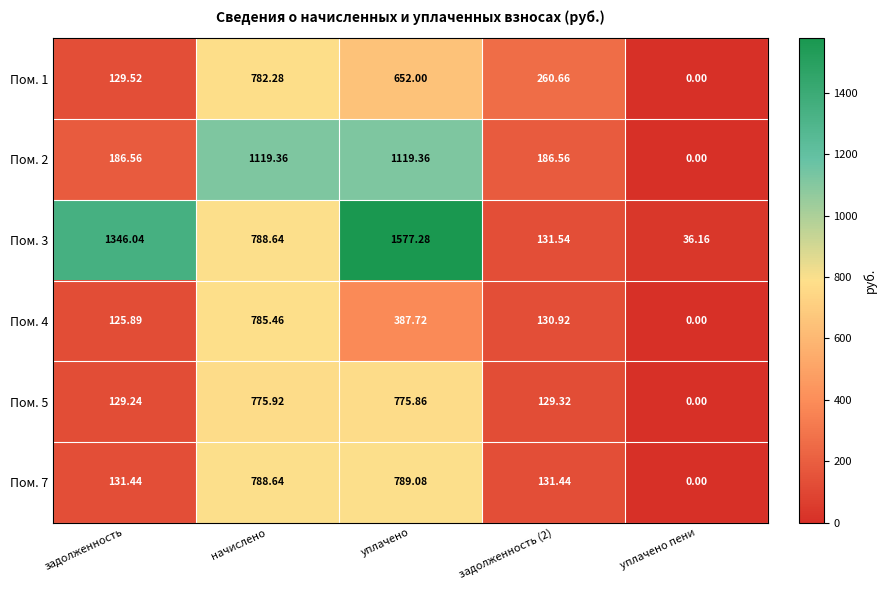

How many distinct data groups are displayed?

6